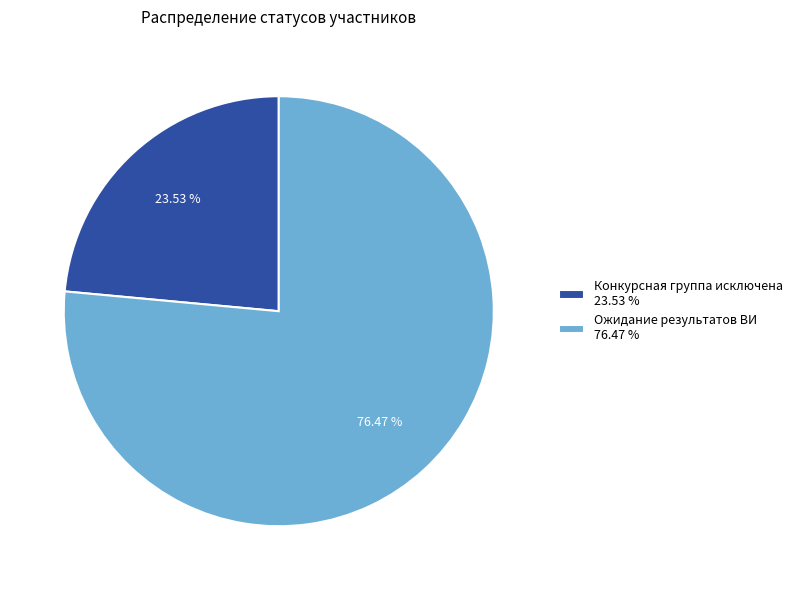

To the nearest percent, what is the difference between the Конкурсная группа исключена and Ожидание результатов ВИ slice percentages?

53%